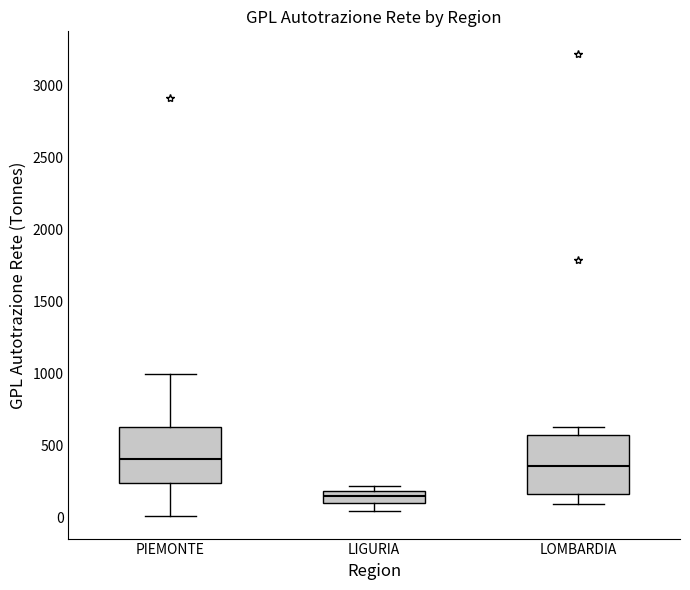

Reading left to right, transcribe this box plot: for each box, give where its median line is, the range the box spans, and where its two whiskers end, as read against the y-axis. The values are not printed on the chart, so give them approximately, as read against the axis.

PIEMONTE: median 400, box 250 to 650, whiskers 0 to 1000
LIGURIA: median 150, box 100 to 200, whiskers 50 to 200 (just above the box's upper edge)
LOMBARDIA: median 350, box 150 to 550, whiskers 100 to 650